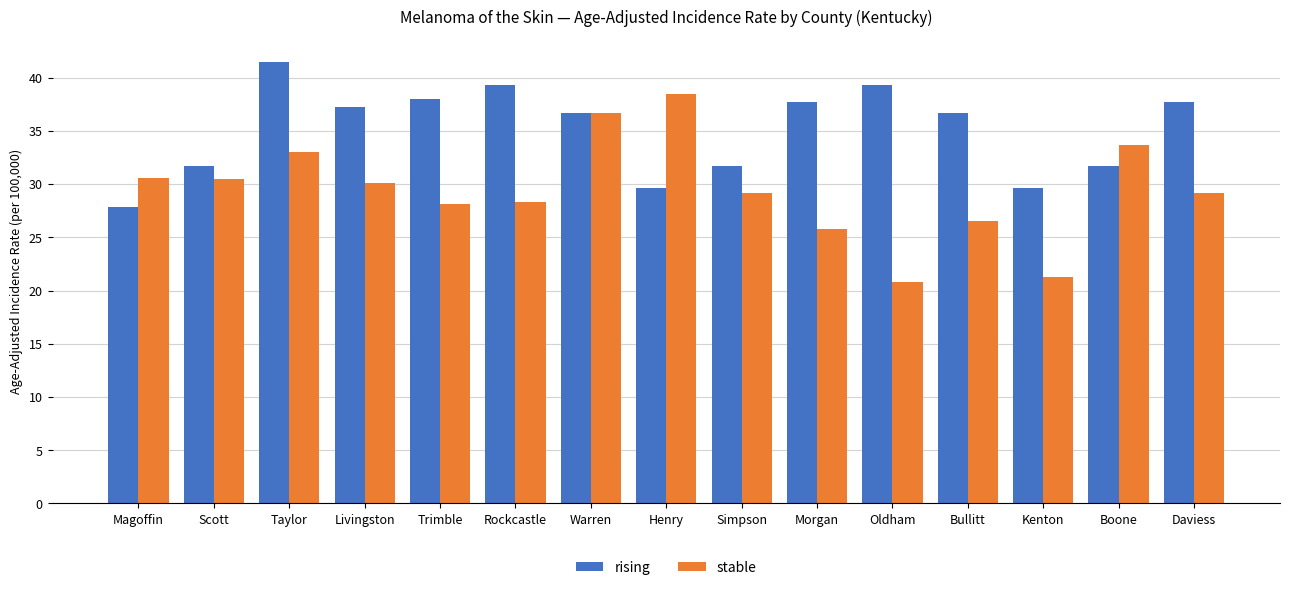

What is the maximum value shown in the chart?

41.5